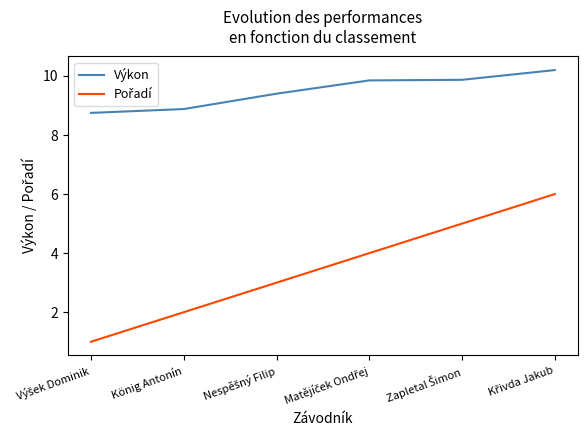

What is the maximum value shown in the chart?

10.2